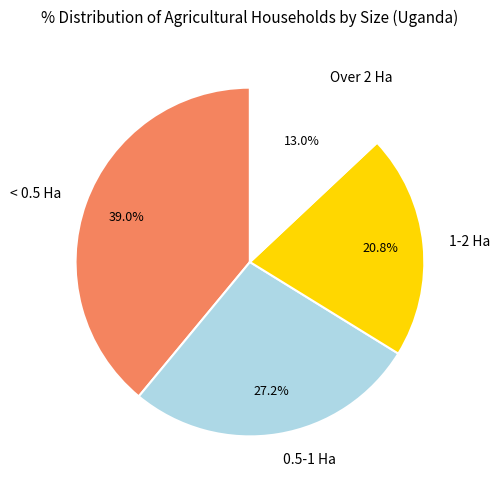

Does < 0.5 Ha account for over 50% of the chart?

No